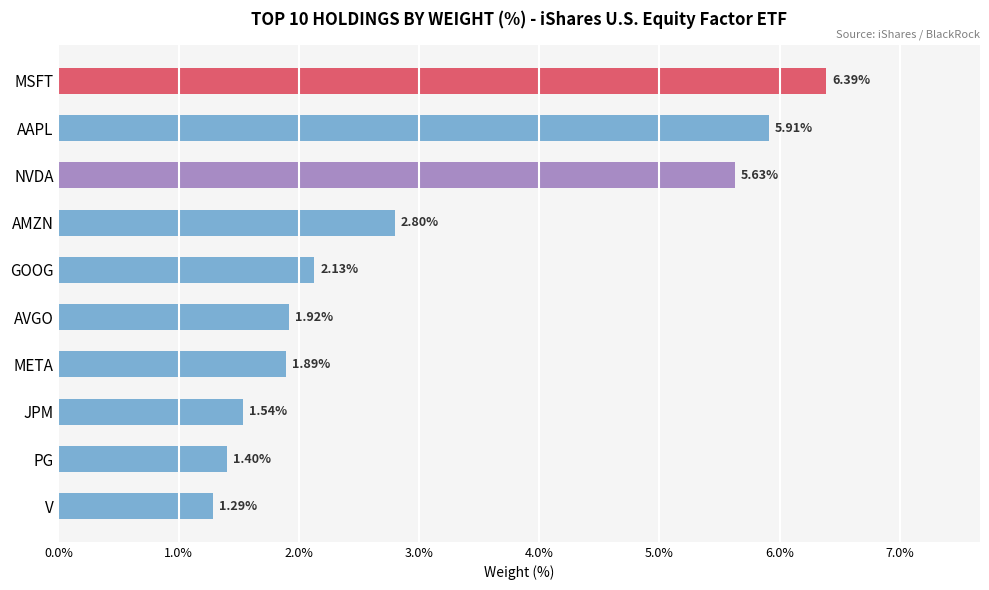

What is the label of the 10th bar from the bottom?

MSFT